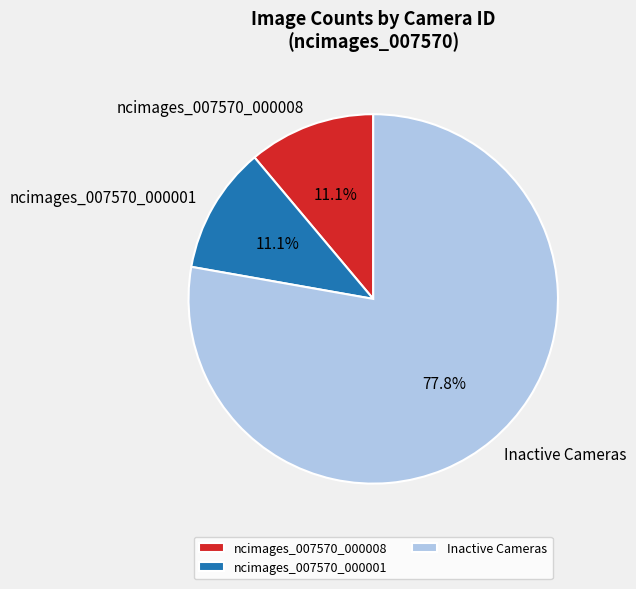

Does Inactive Cameras account for over 50% of the chart?

Yes